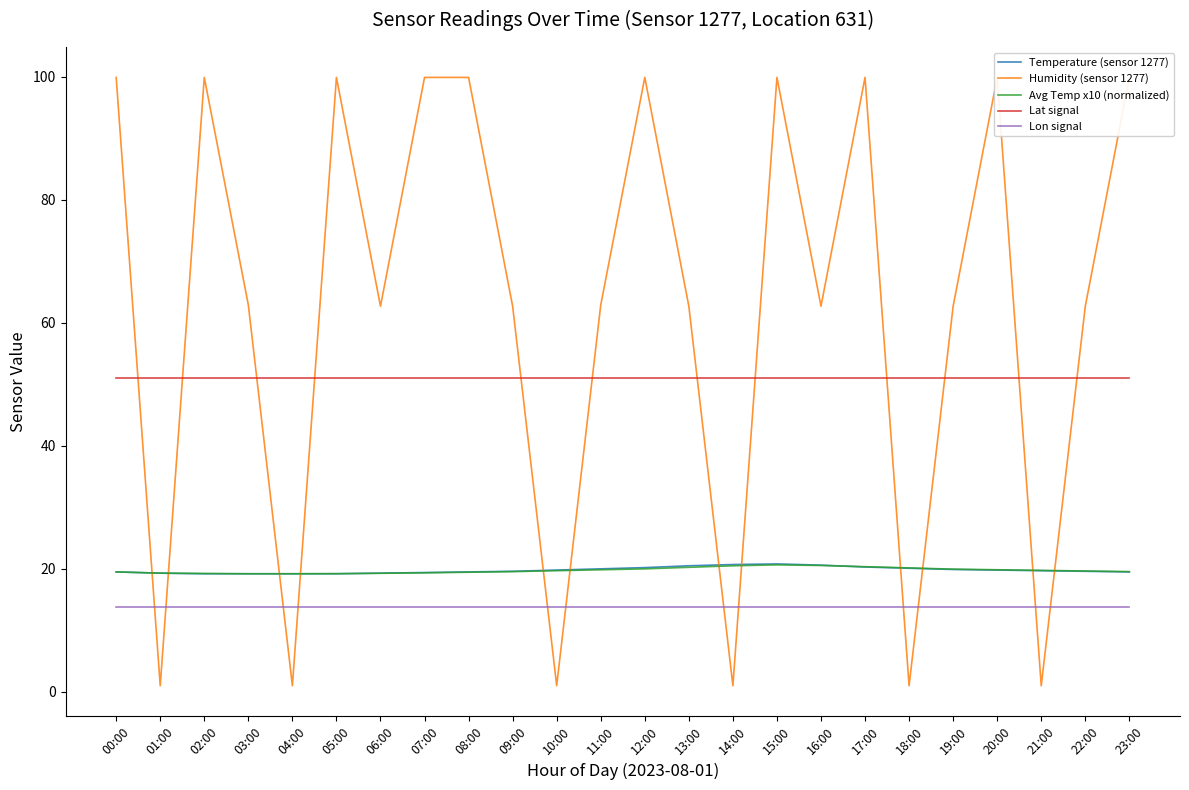

Which series has the largest total across all categories?

Humidity (sensor 1277)